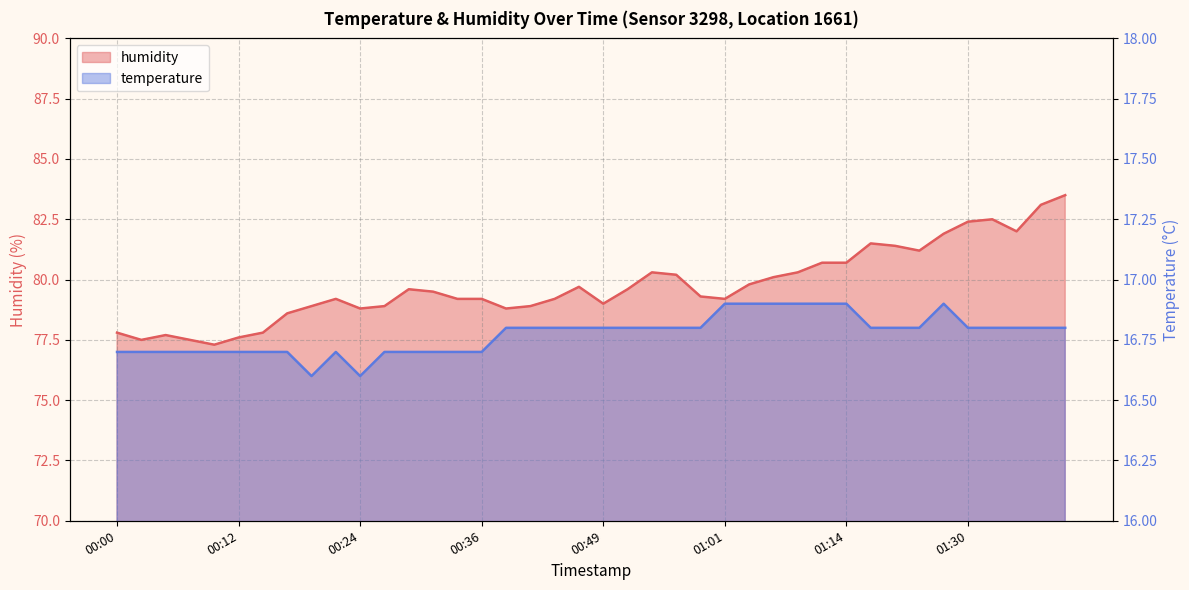

Which series has the largest total across all categories?

humidity